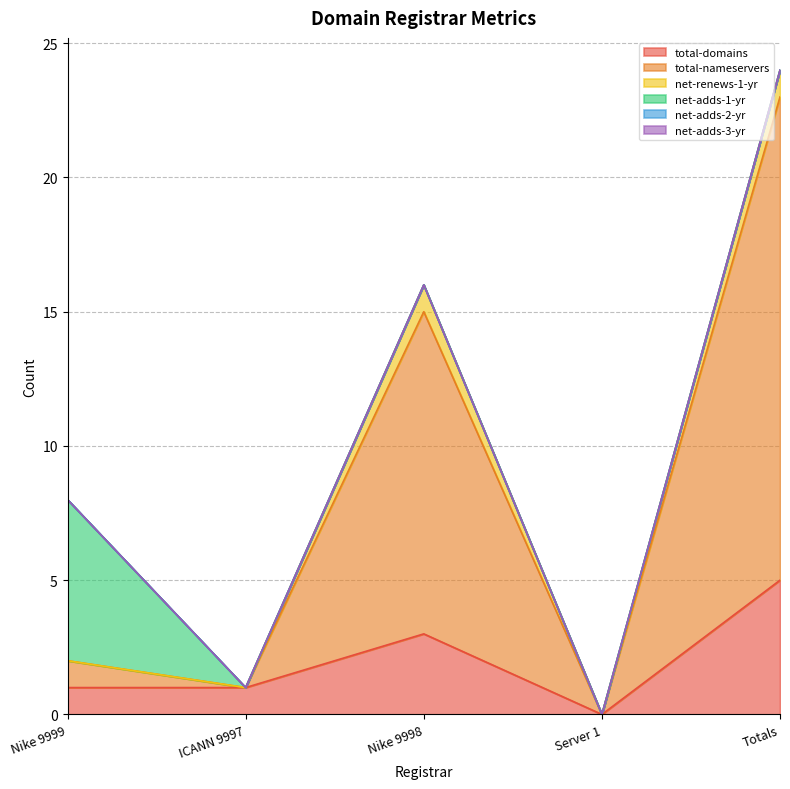

Reading left to right, list all the values displayed in this chart.

total-domains: 1	1	3	0	5
total-nameservers: 1	0	12	0	18
net-renews-1-yr: 0	0	1	0	1
net-adds-1-yr: 6	0	0	0	0
net-adds-2-yr: 0	0	0	0	0
net-adds-3-yr: 0	0	0	0	0